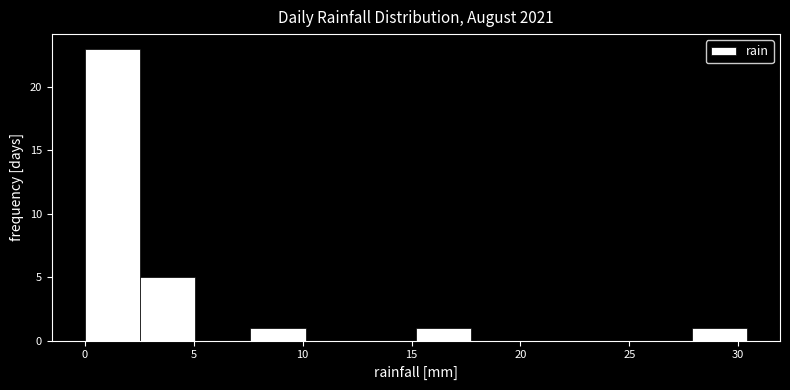

Which range on the x-axis has the tallest bar?

0.0 to 2.5